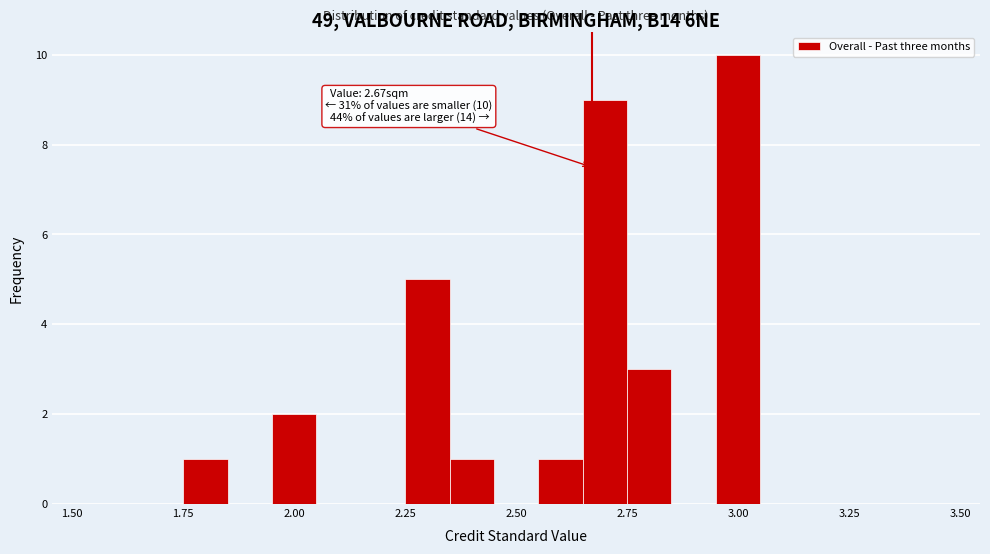

Read against the x-axis, roughly where is the centre of the tallest bar?

3.00